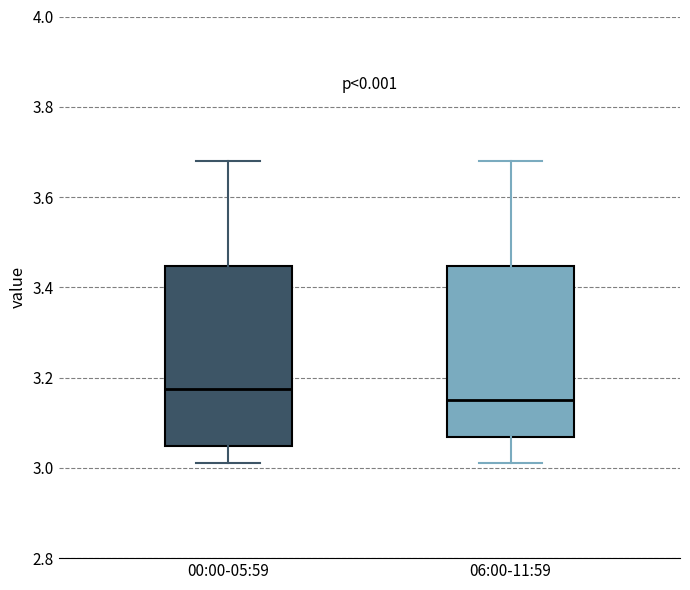

Which box's median line is the highest?

00:00-05:59